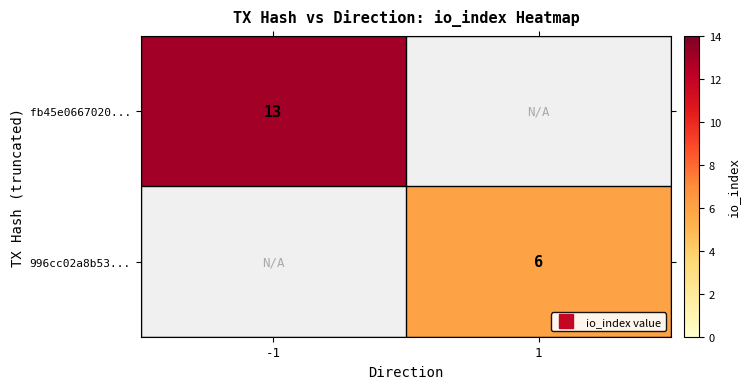

Is it true that fb45e0667020... equals 8.7 at -1?

False